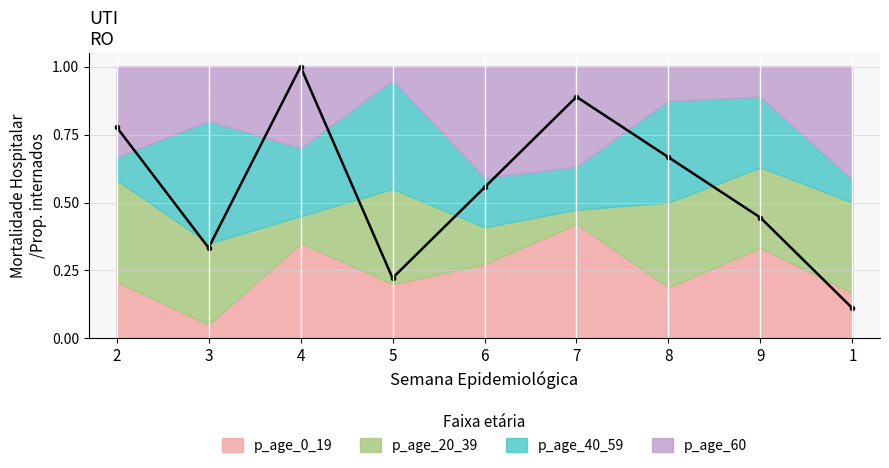

What is the maximum value shown in the chart?

1.0